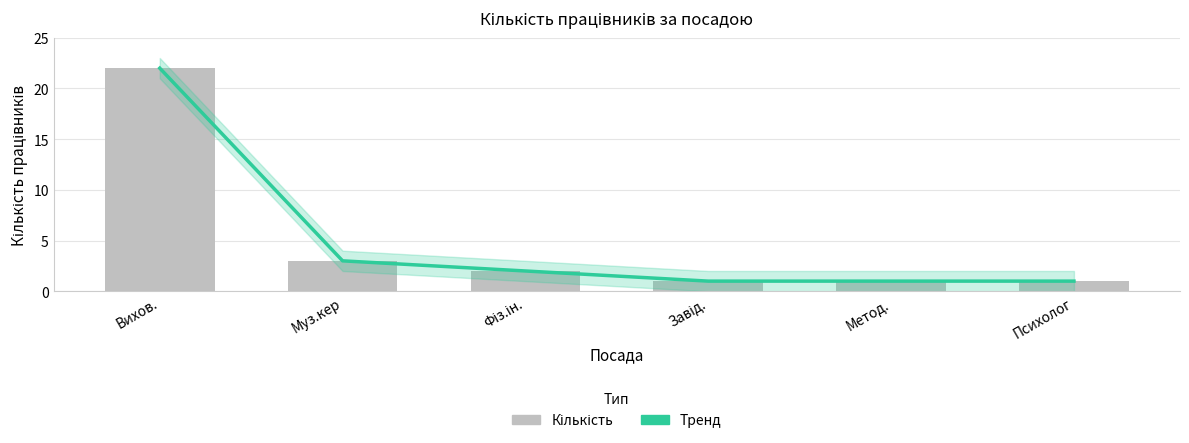

The Кількість series shows 3 at Фіз.ін.. True or false?

False